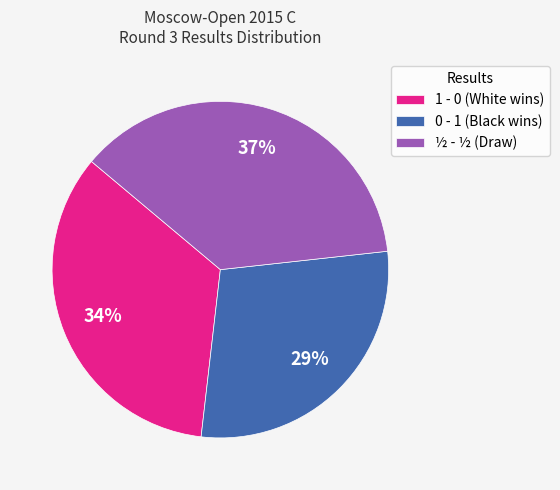

To the nearest percent, what percentage of the pie is 1 - 0 (White wins)?

34%